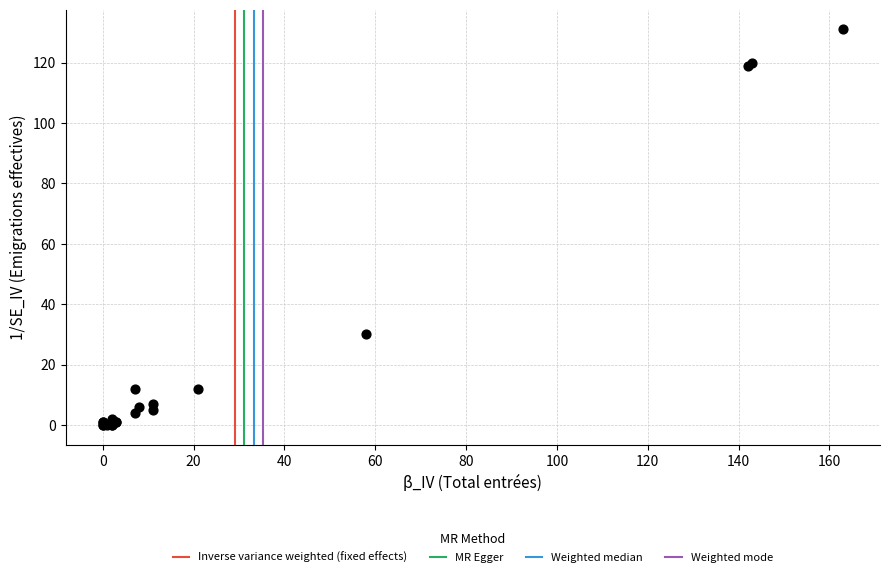

What Y value in the scatter plot is closest to 65?

30